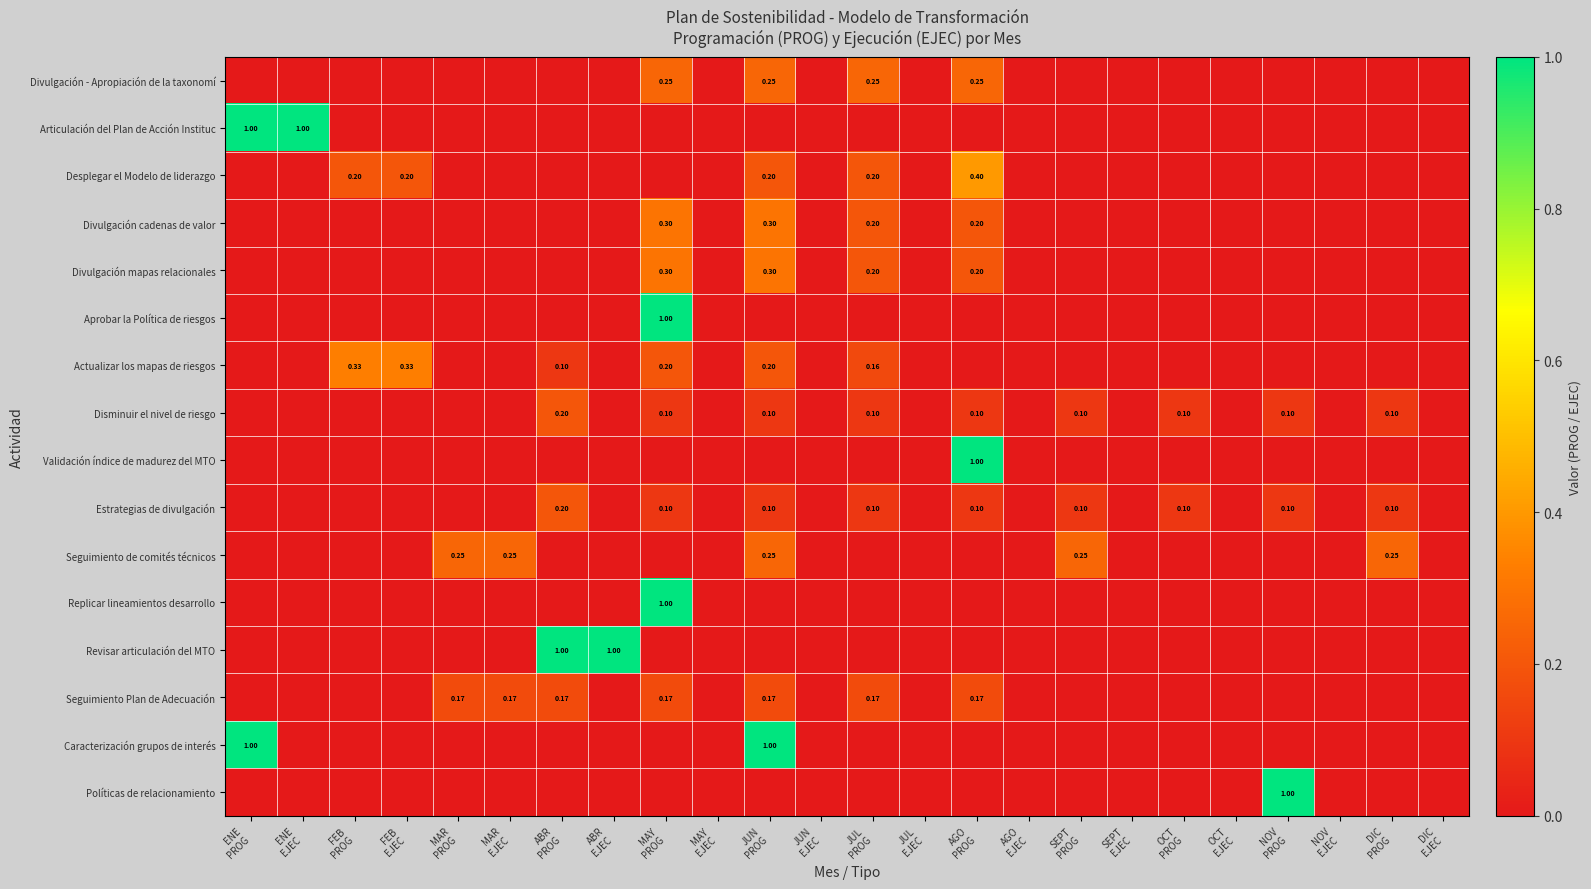

True or false: Caracterización grupos de interés has a value of 0.0 at NOV PROG.

True